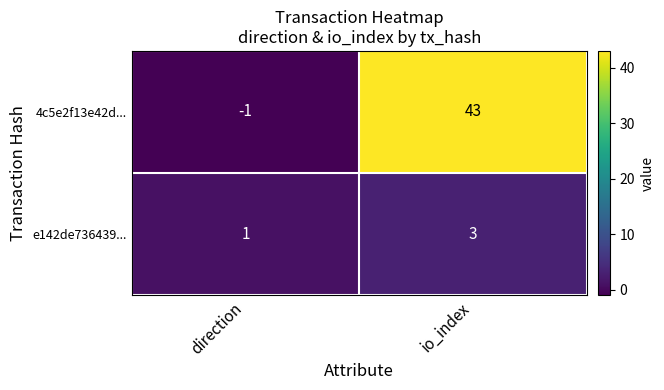

What is the average value of the 4c5e2f13e42d... series?

21